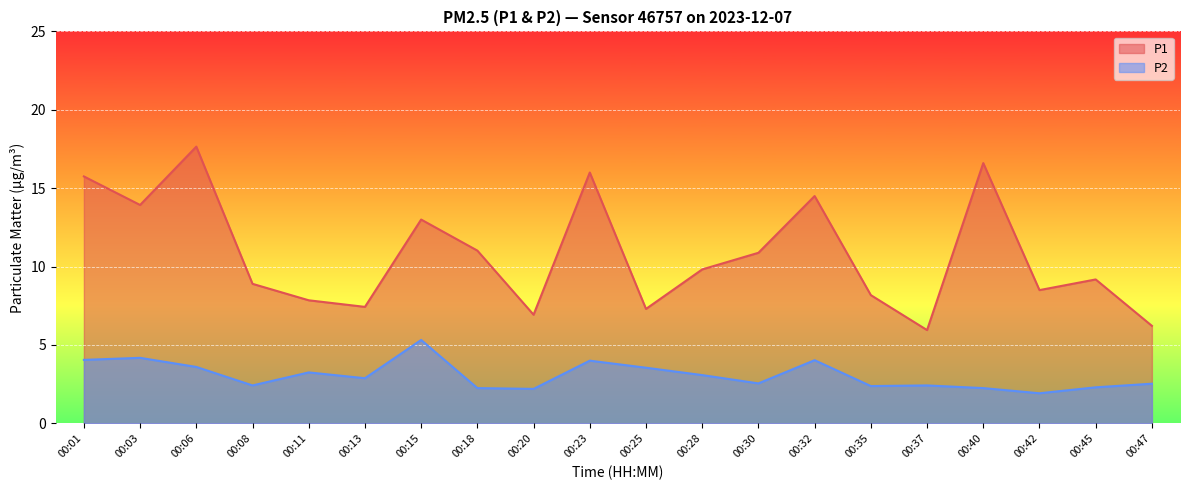

What is the difference between the P2 values at 00:06 and 00:30?

1.1